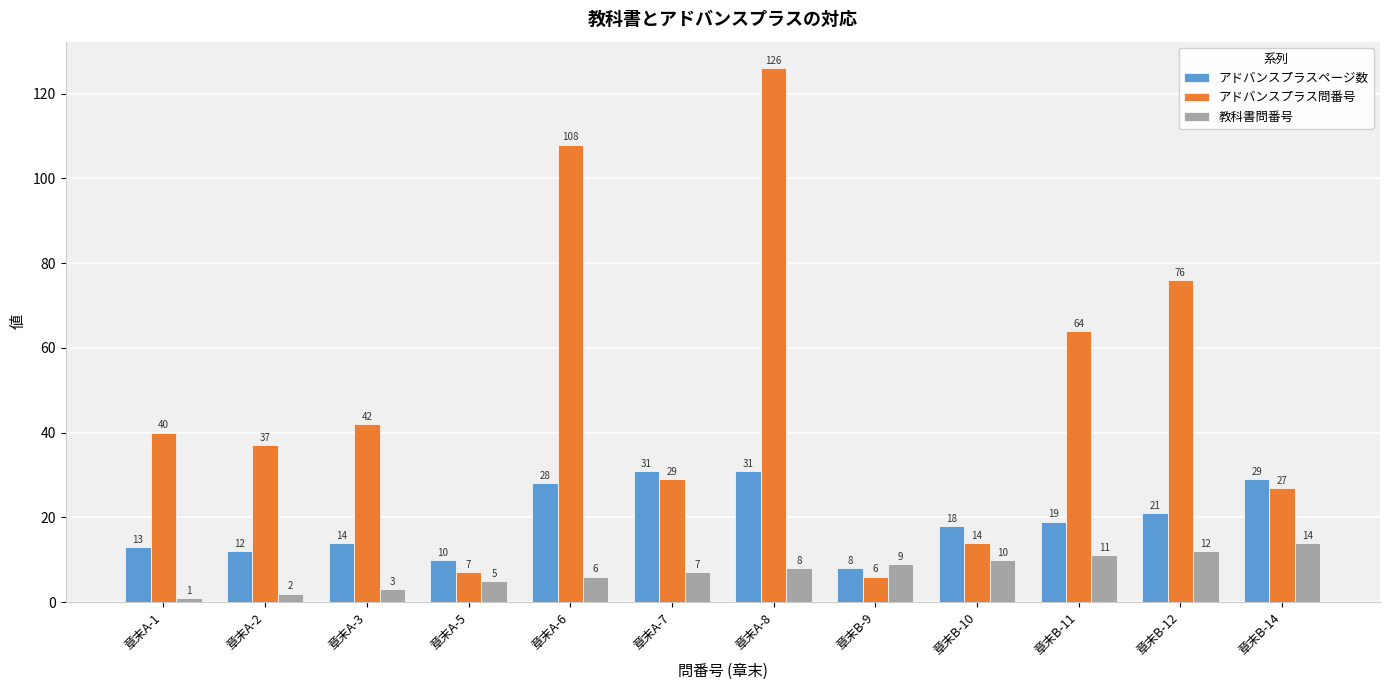

At 章末A-7, list the series in order from smallest to largest.

教科書問番号, アドバンスプラス問番号, アドバンスプラスページ数